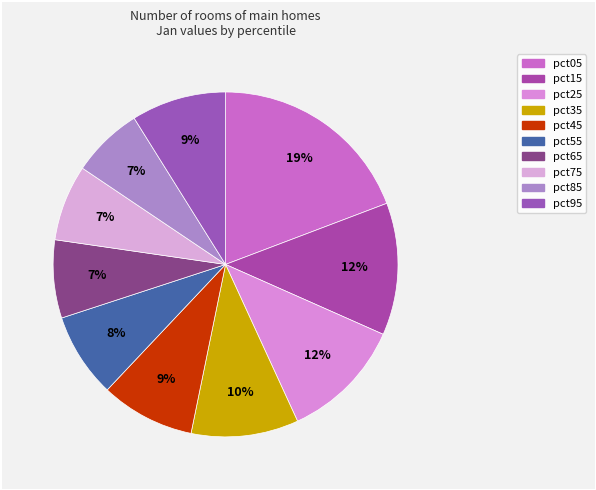

To the nearest percent, what portion does pct95 represent?

9%